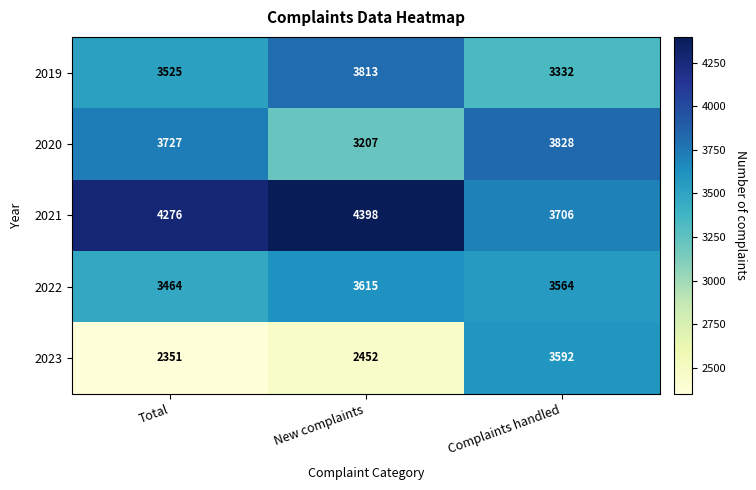

Count the 2021 values in the range 3706 to 4398.

3